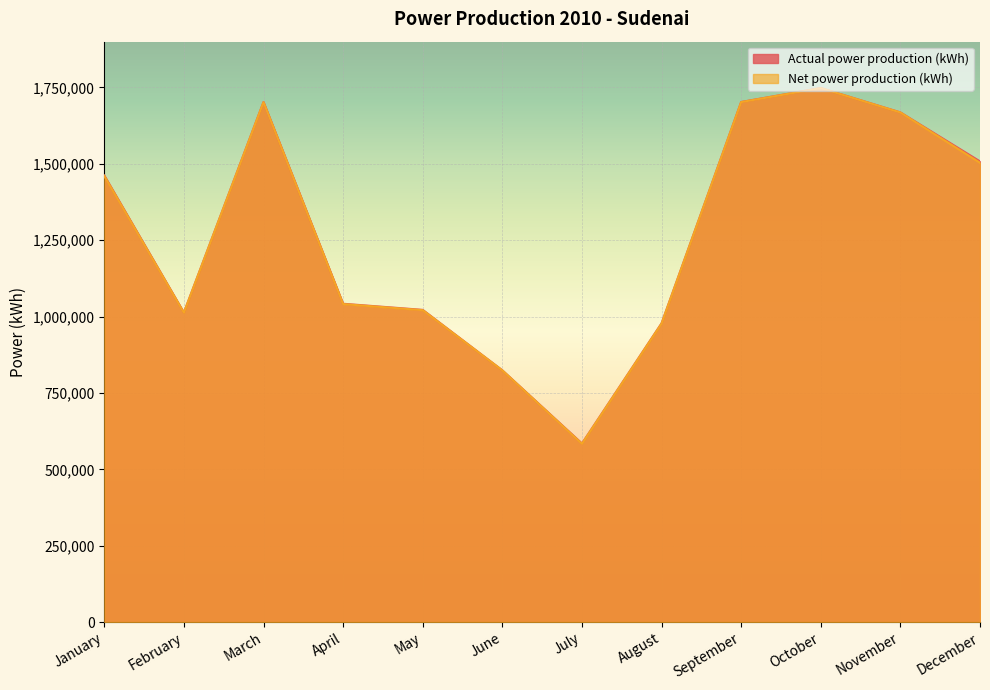

In Net power production (kWh), how many points are higher than both neighbors (excluding endpoints)?

2